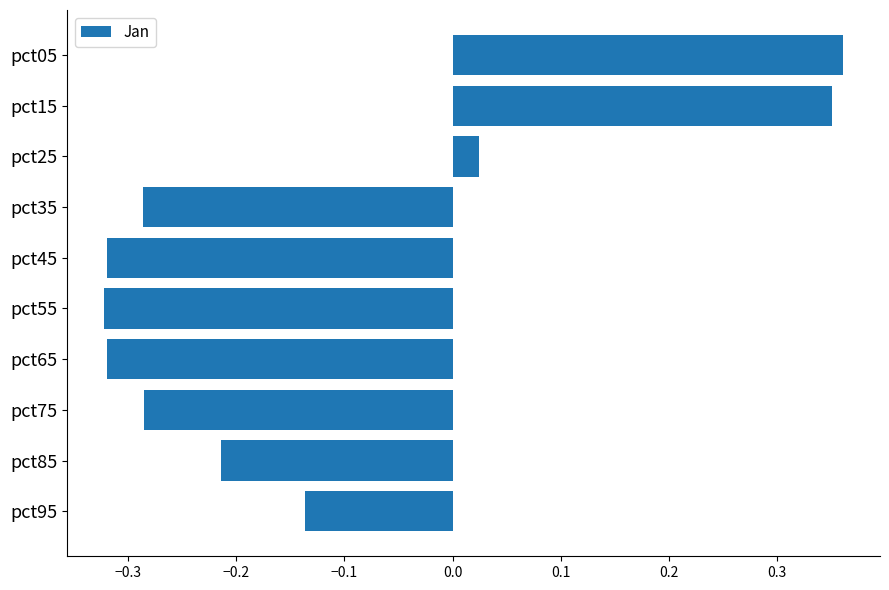

The chart shows a value of 0.5 at pct15. True or false?

False